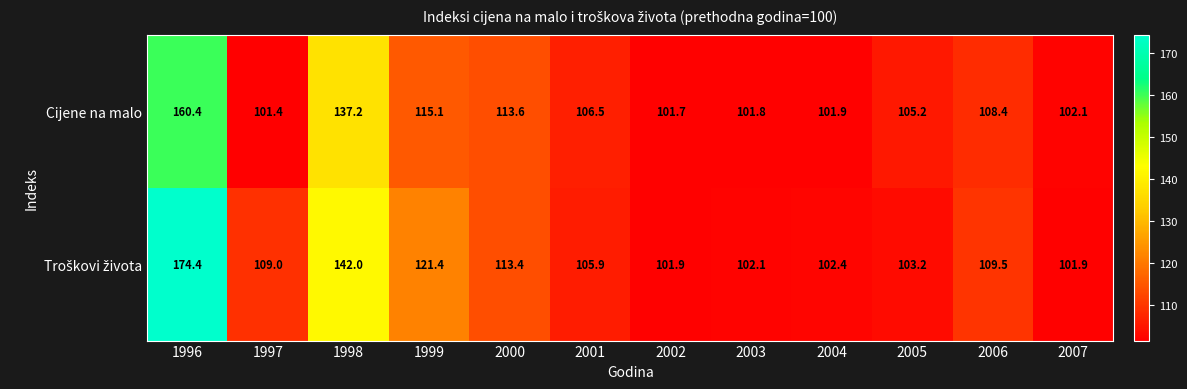

Count the number of data series in this chart.

2